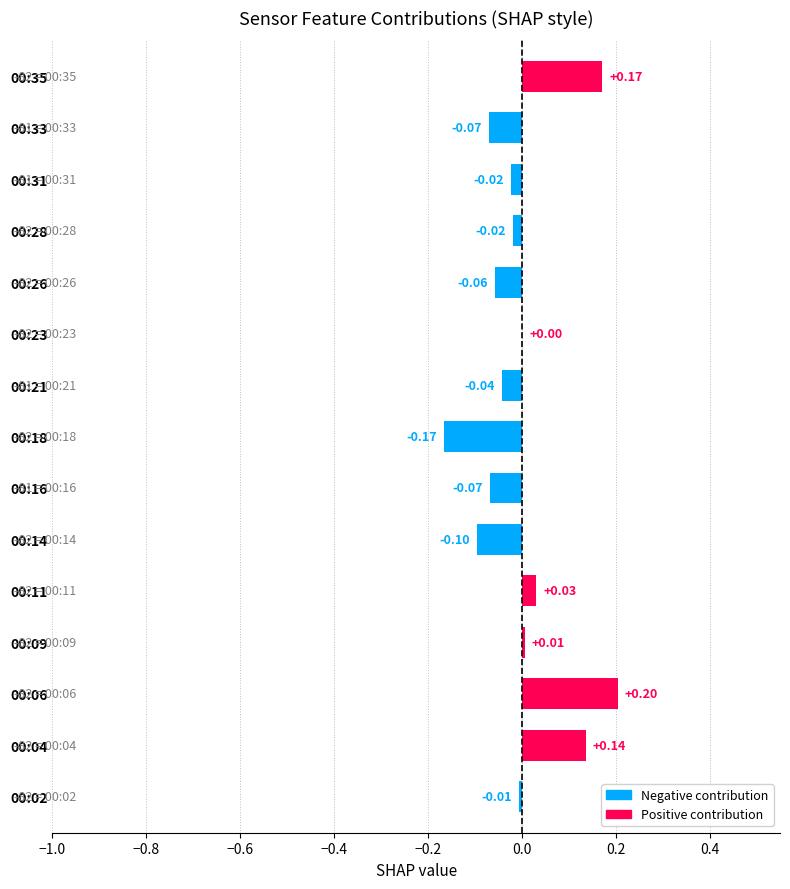

How many values exceed 0?

6